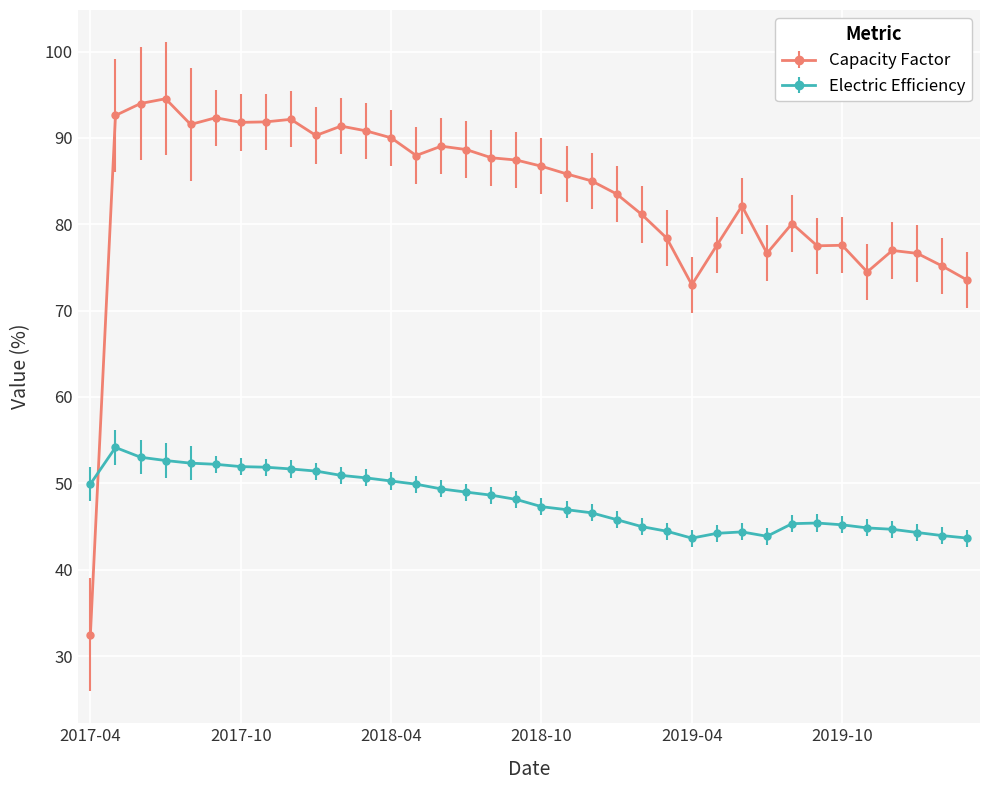

What is the average value of the Electric Efficiency series?

48.0